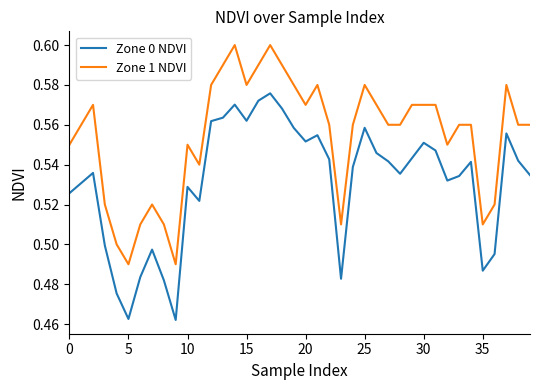

True or false: Zone 1 NDVI and Zone 0 NDVI intersect in this chart.

False